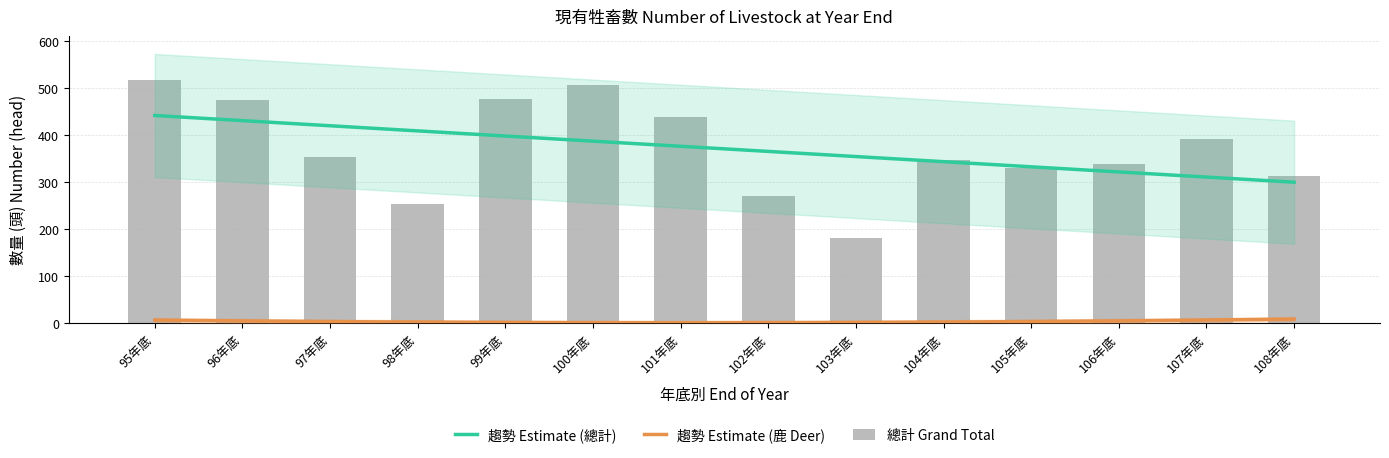

Rank the categories by value from highest to lowest.

95年底, 100年底, 99年底, 96年底, 101年底, 107年底, 97年底, 104年底, 106年底, 105年底, 108年底, 102年底, 98年底, 103年底